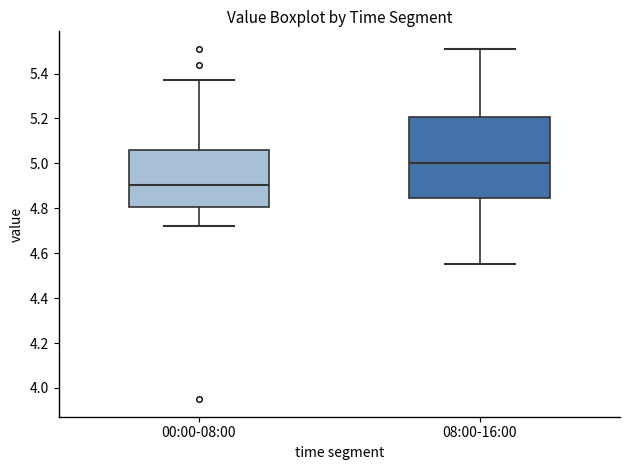

Which box is the tallest, from its lower edge to its upper edge?

08:00-16:00